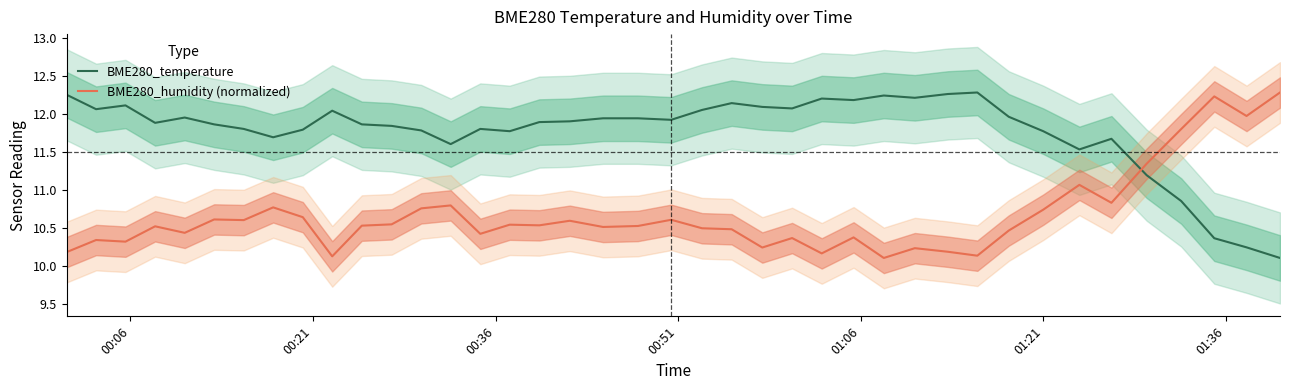

In BME280_temperature, how many points are higher than both neighbors (excluding endpoints)?

9